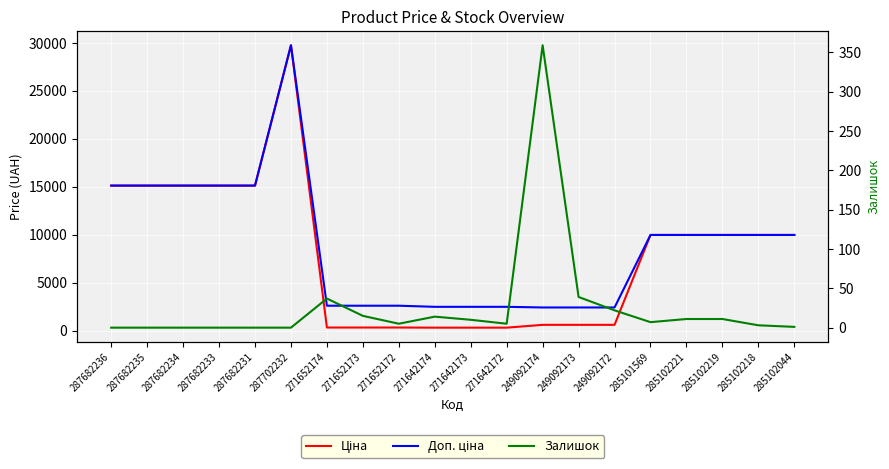

Reading left to right, what are all the values shown in this chart?

Ціна: 15120.0	15120.0	15120.0	15120.0	15120.0	29747.2	324.8	324.8	324.8	310.3	310.3	310.3	603.7	603.7	603.7	9975.0	9975.0	9975.0	9975.0	9975.0
Доп. ціна: 15120.0	15120.0	15120.0	15120.0	15120.0	29747.2	2598.3	2598.3	2598.3	2482.4	2482.4	2482.4	2414.8	2414.8	2414.8	9975.0	9975.0	9975.0	9975.0	9975.0
Залишок: 0.0	0.0	0.0	0.0	0.0	0.0	37.0	15.0	5.0	14.0	10.0	5.0	359.0	39.0	22.0	7.0	11.0	11.0	3.0	1.0